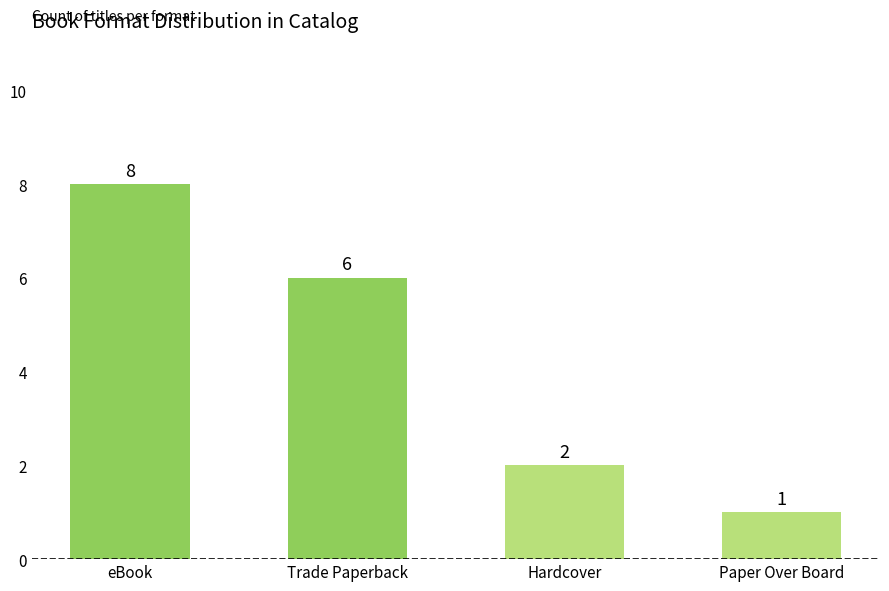

Reading right to left, list all the values displayed in this chart.

1	2	6	8